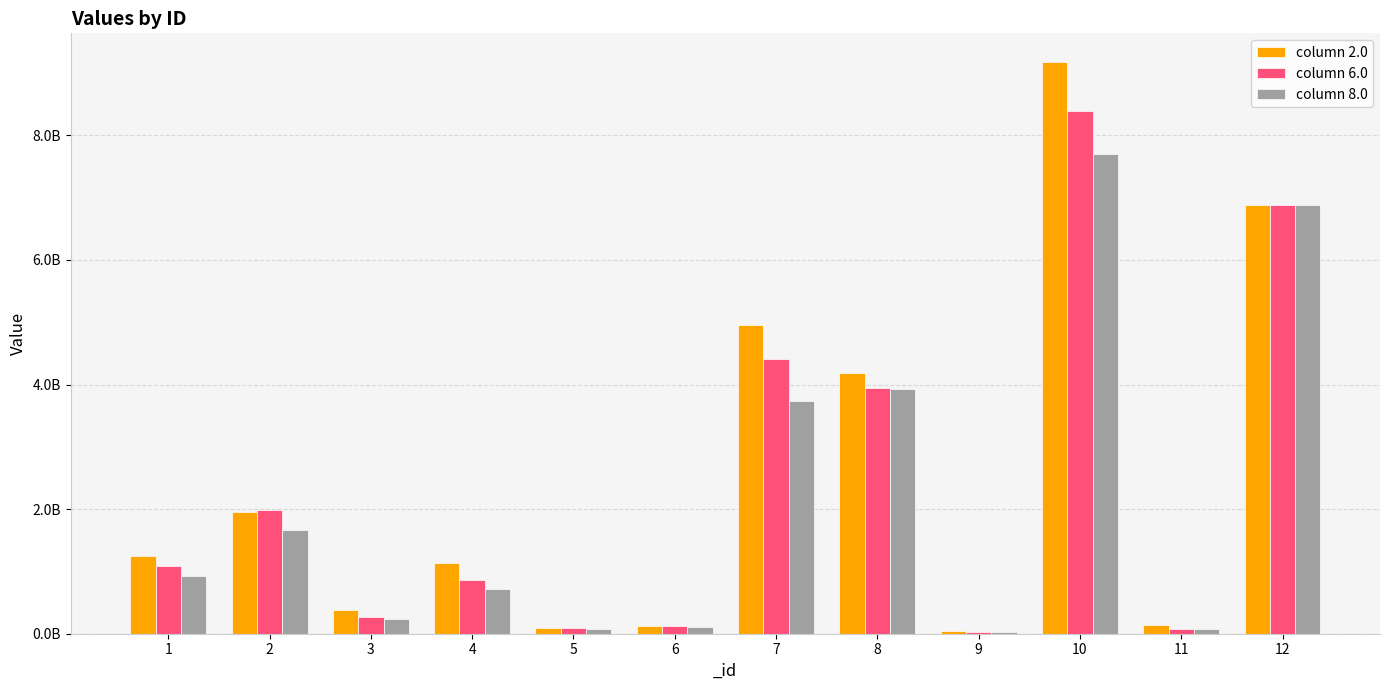

What are all the series names shown in the legend?

column 2.0, column 6.0, column 8.0